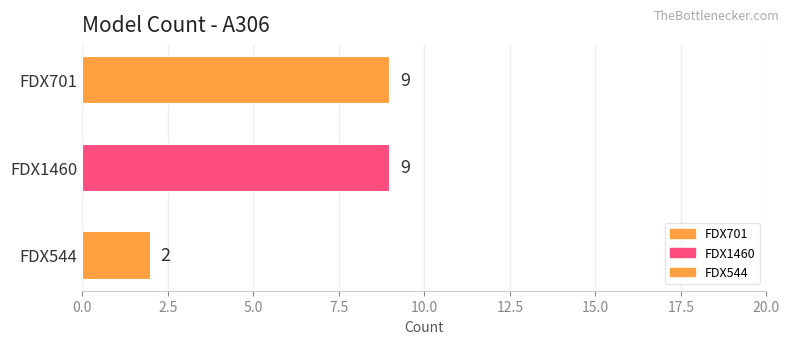

Which category has the lowest value across all series?

FDX544